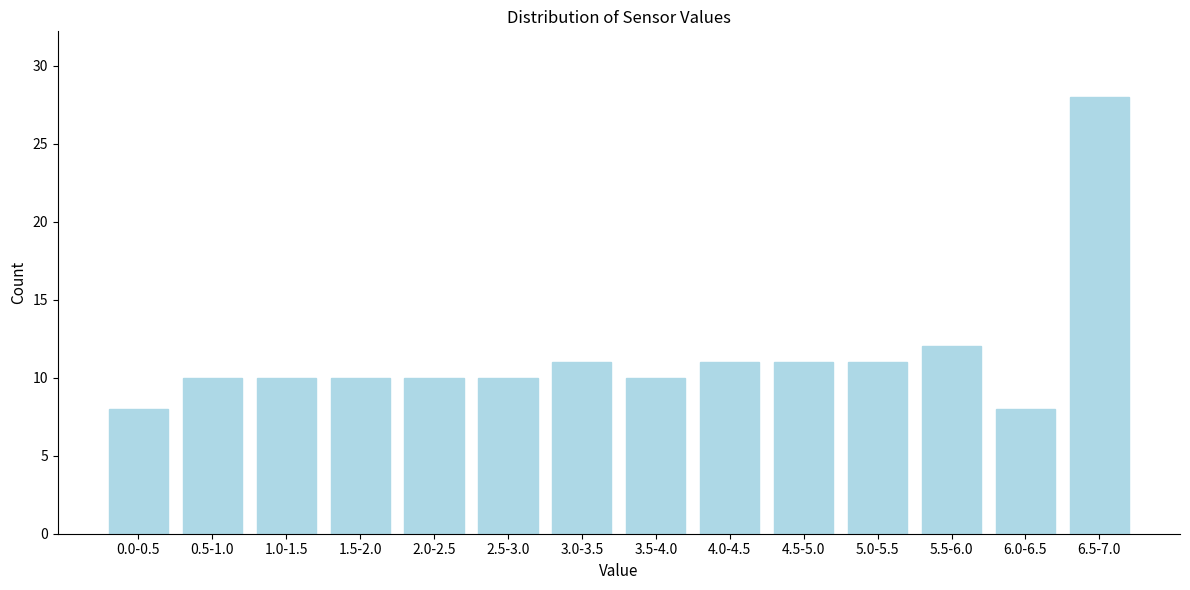

Reading left to right, list all the values displayed in this chart.

0.0-0.5=8	0.5-1.0=10	1.0-1.5=10	1.5-2.0=10	2.0-2.5=10	2.5-3.0=10	3.0-3.5=11	3.5-4.0=10	4.0-4.5=11	4.5-5.0=11	5.0-5.5=11	5.5-6.0=12	6.0-6.5=8	6.5-7.0=28